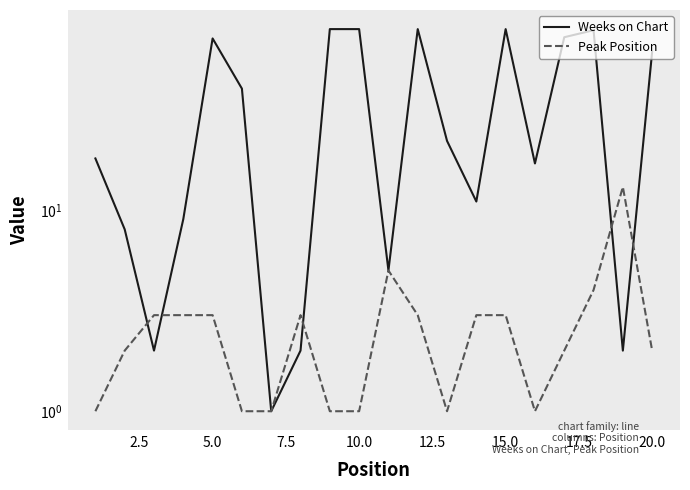

What is the average value of the Peak Position series?

3